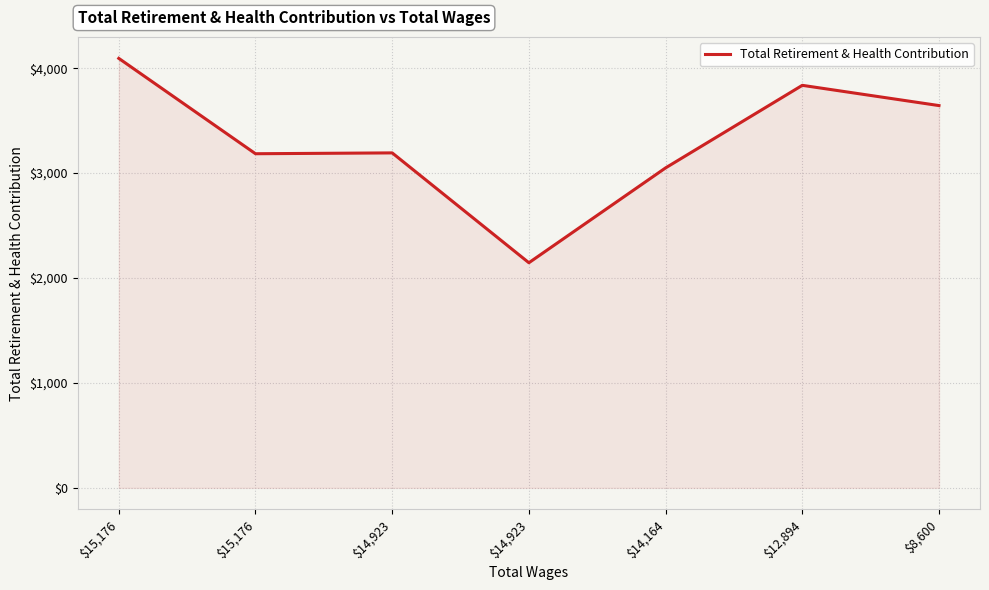

Reading left to right, transcribe all the data shown in this chart.

4094	3185	3193	2146	3050	3837	3644